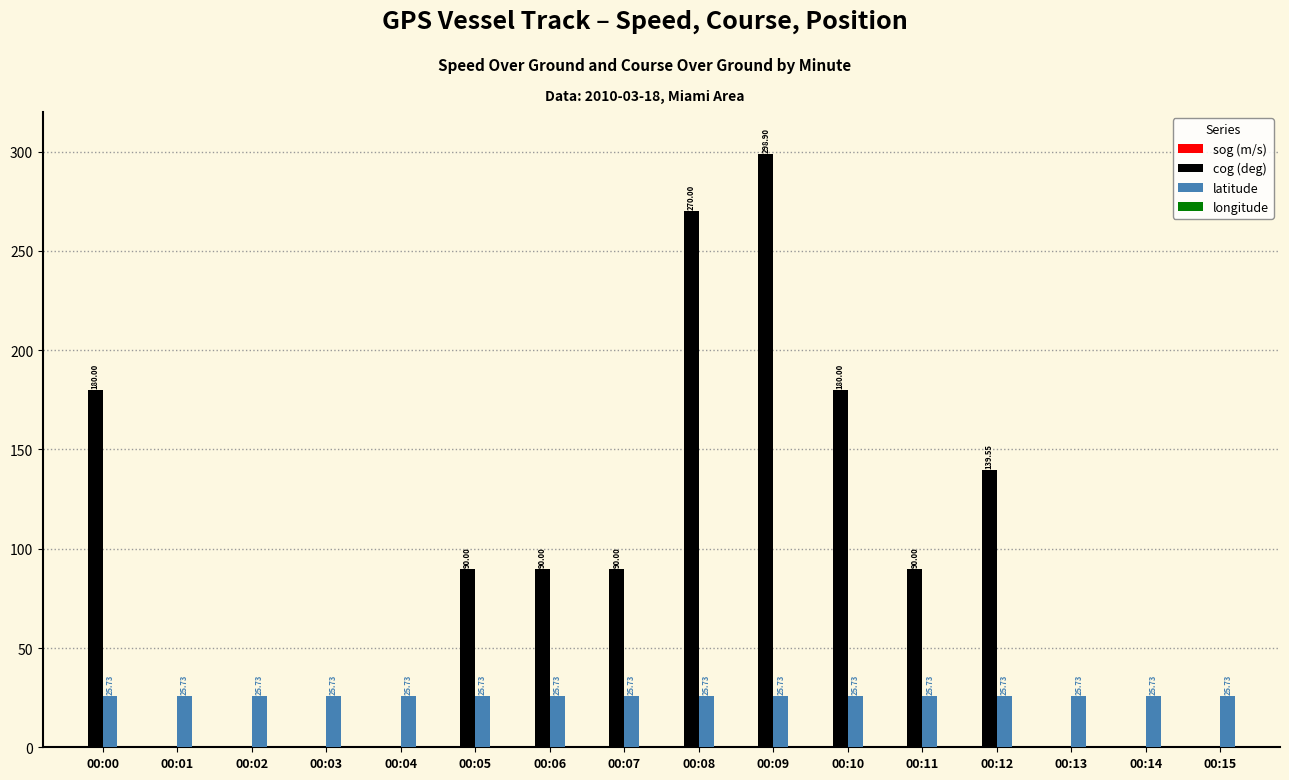

Reading left to right, extract all data points from this chart.

sog (m/s): 00:00=0.0	00:01=0.0	00:02=0.0	00:03=0.0	00:04=0.0	00:05=0.0	00:06=0.0	00:07=0.0	00:08=0.0	00:09=0.0	00:10=0.0	00:11=0.0	00:12=0.0	00:13=0.0	00:14=0.0	00:15=0.0
cog (deg): 00:00=180.0	00:01=0.0	00:02=0.0	00:03=0.0	00:04=0.0	00:05=90.0	00:06=90.0	00:07=90.0	00:08=270.0	00:09=298.9	00:10=180.0	00:11=90.0	00:12=139.6	00:13=0.0	00:14=0.0	00:15=0.0
latitude: 00:00=25.7	00:01=25.7	00:02=25.7	00:03=25.7	00:04=25.7	00:05=25.7	00:06=25.7	00:07=25.7	00:08=25.7	00:09=25.7	00:10=25.7	00:11=25.7	00:12=25.7	00:13=25.7	00:14=25.7	00:15=25.7
longitude: 00:00=-80.2	00:01=-80.2	00:02=-80.2	00:03=-80.2	00:04=-80.2	00:05=-80.2	00:06=-80.2	00:07=-80.2	00:08=-80.2	00:09=-80.2	00:10=-80.2	00:11=-80.2	00:12=-80.2	00:13=-80.2	00:14=-80.2	00:15=-80.2